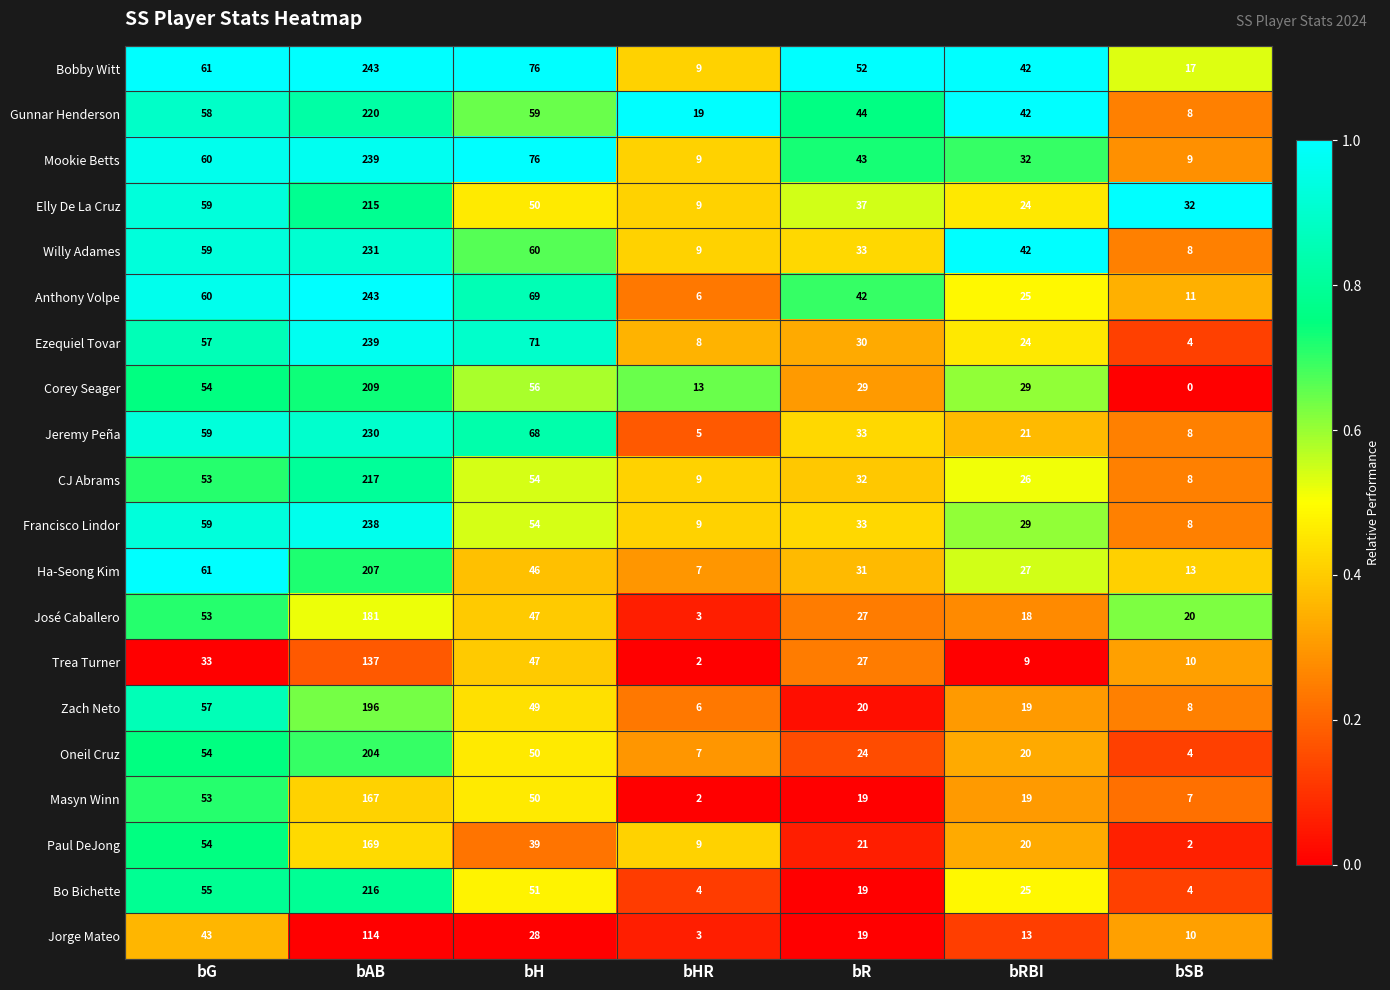

Which series changed the most between bHR and bSB?

Elly De La Cruz